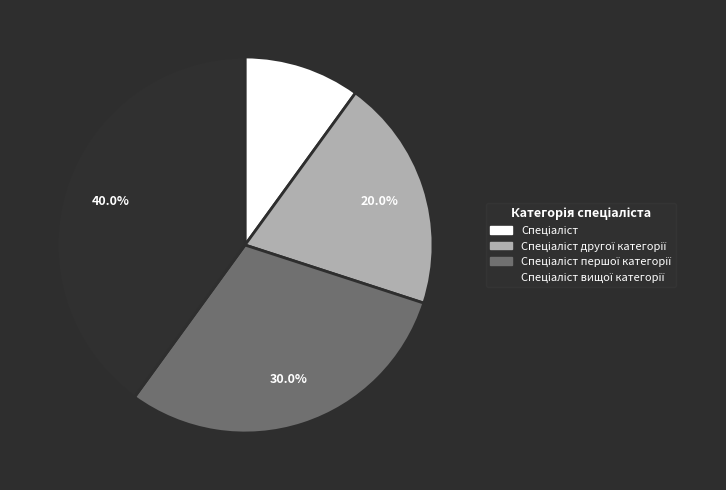

Does any single category account for the majority?

No